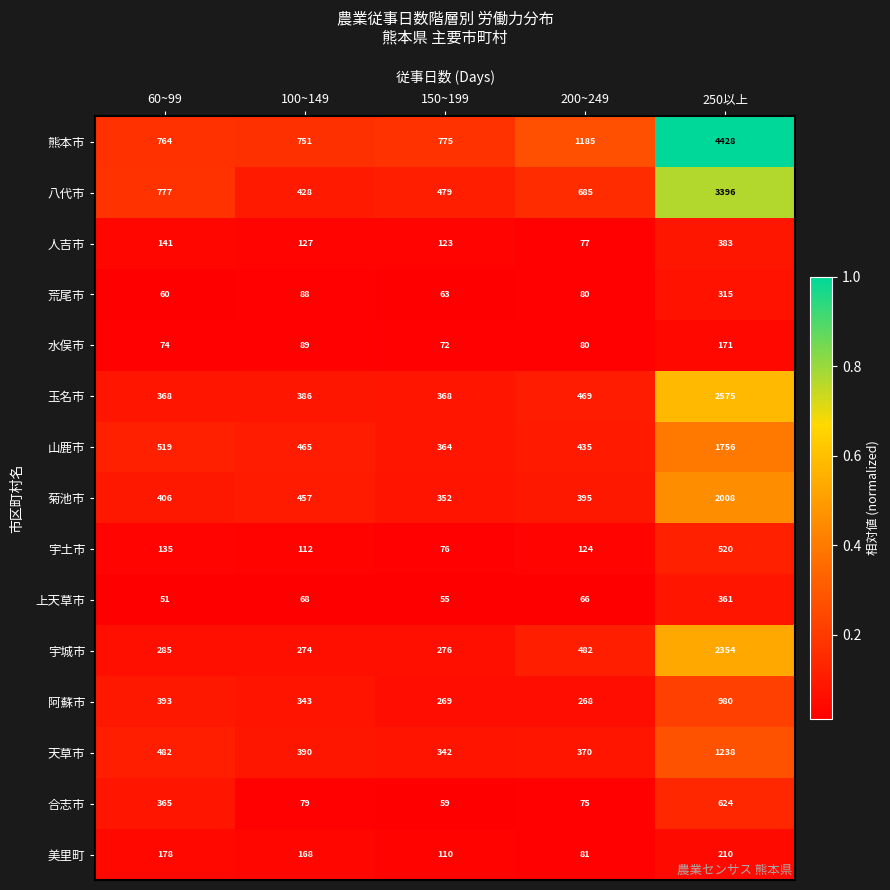

Count the number of data series in this chart.

15